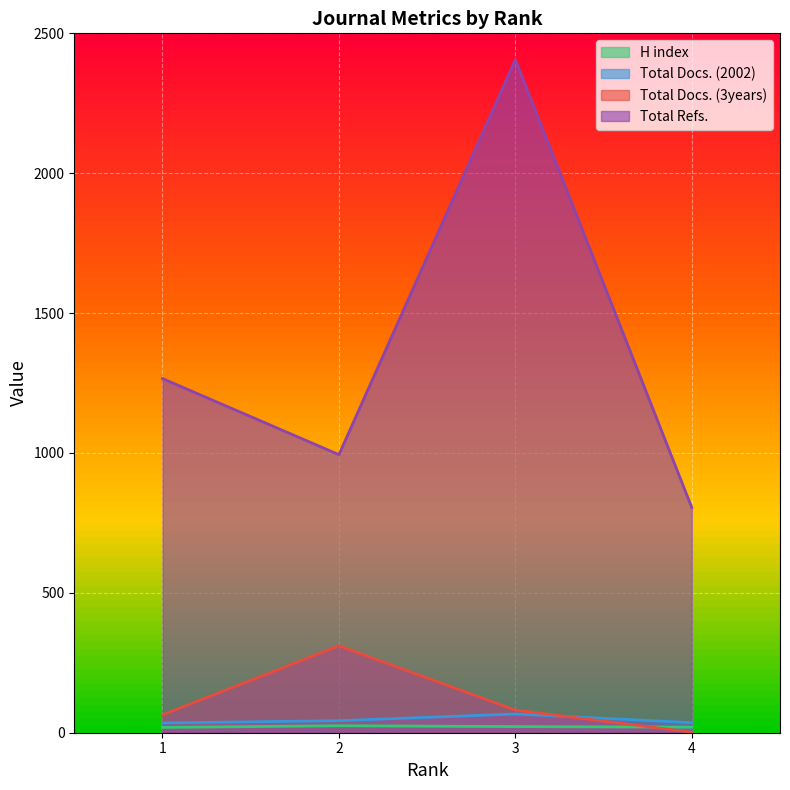

How many lines are shown in the chart?

4